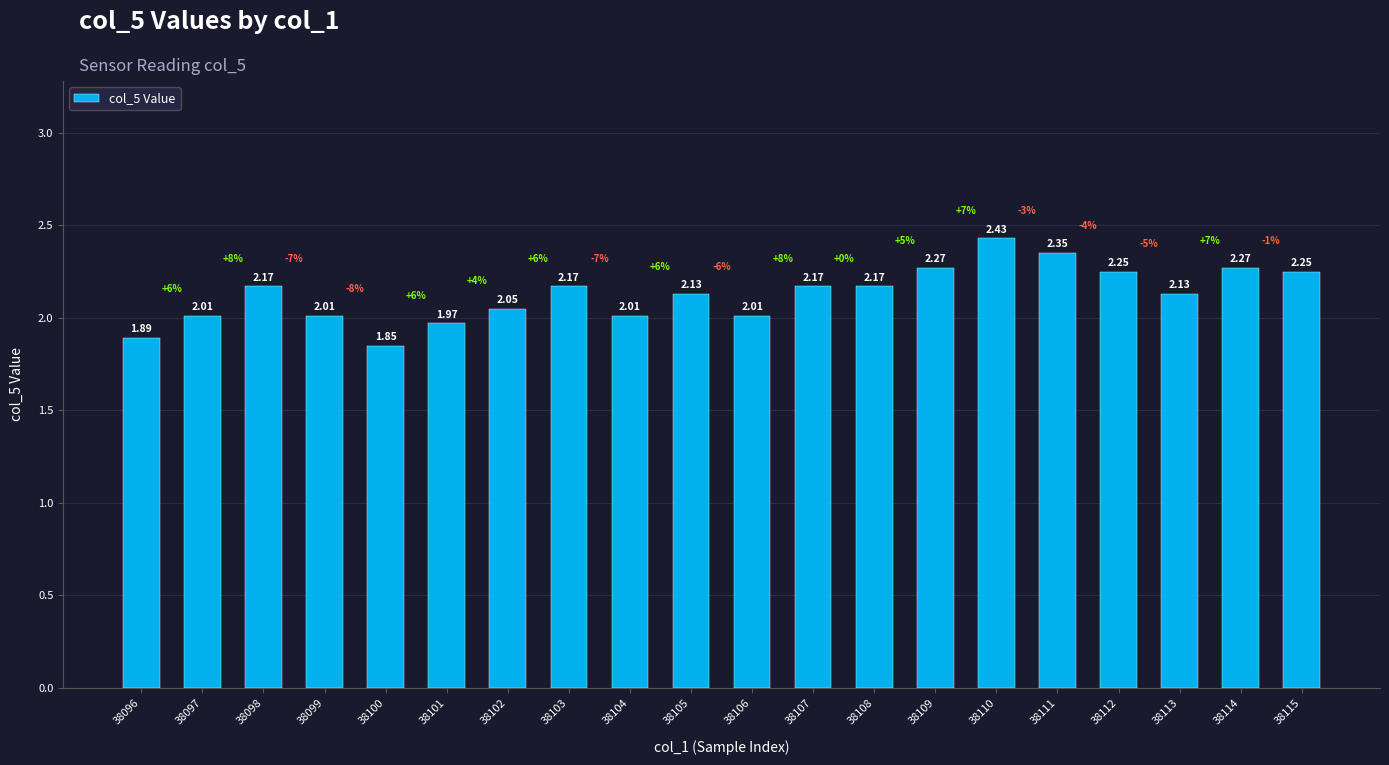

Count the number of values greater than 2.

17